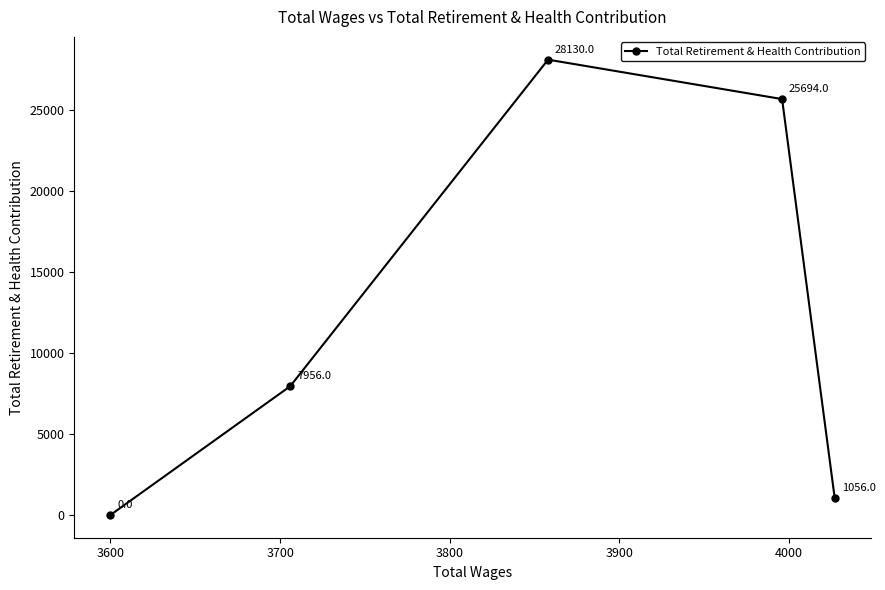

Reading left to right, extract all data points from this chart.

0	7956	28130	25694	1056